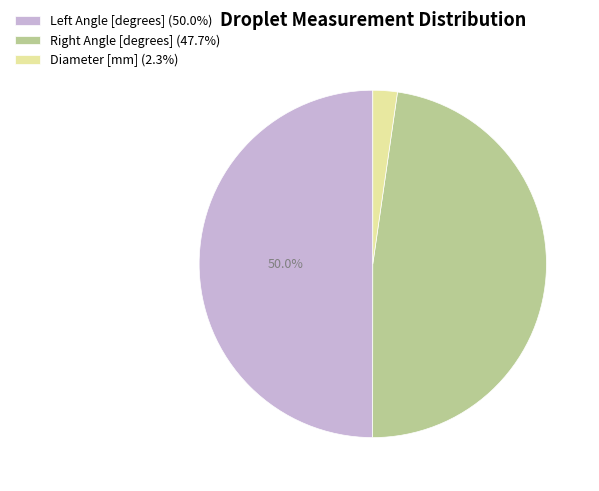

Does Diameter [mm] (2.3%) represent more than half of the total?

No